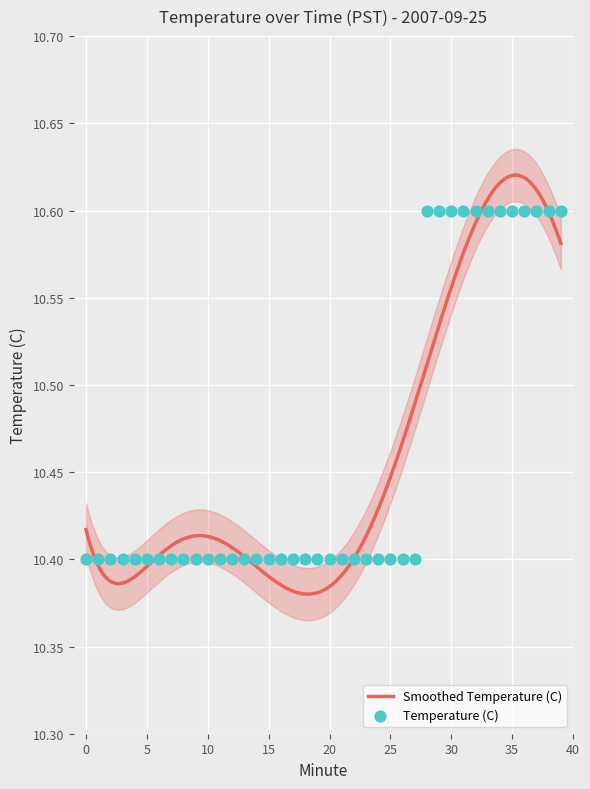

What is the change in value from 11 to 34?

+0.2